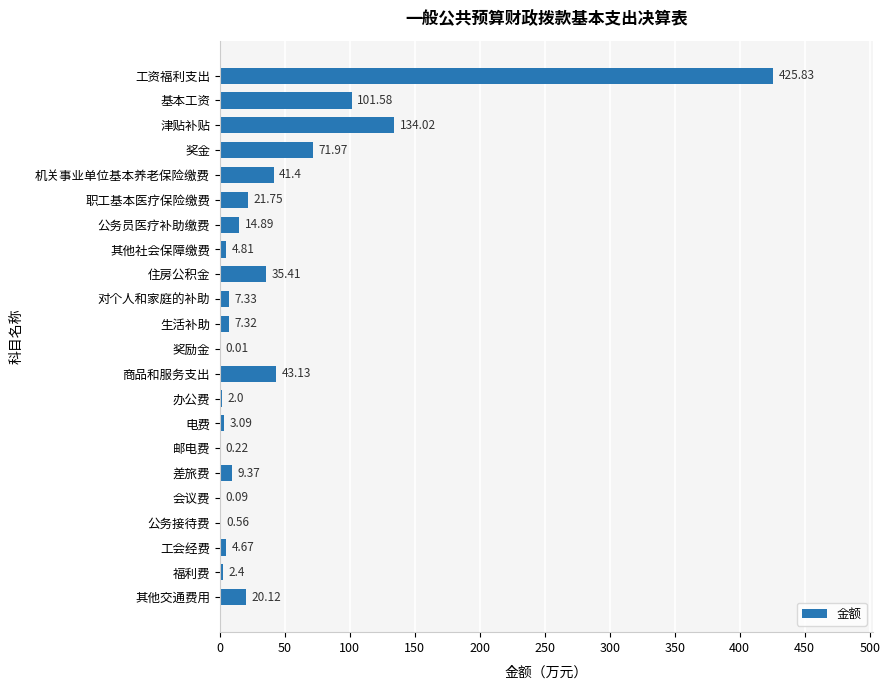

What is the sum of all values?

952.0